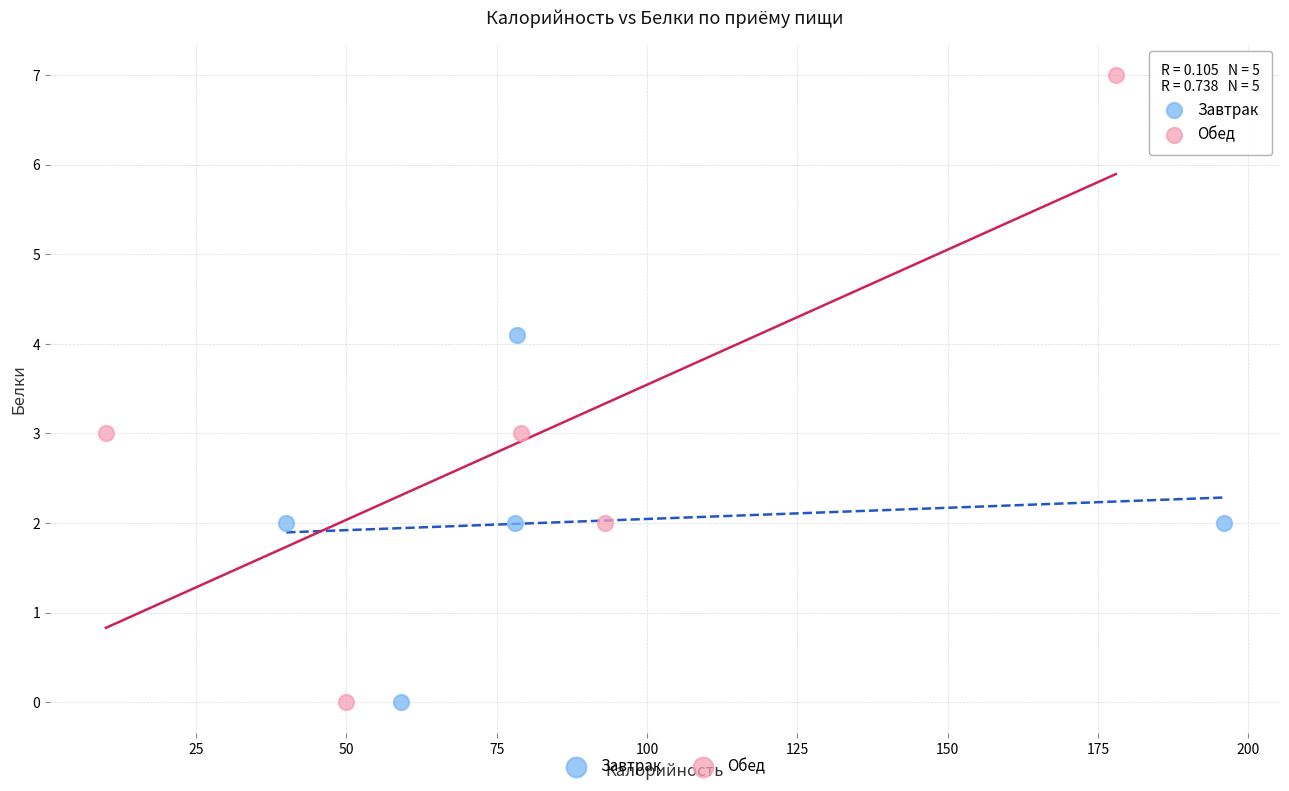

Which series has the largest Y range (max minus min)?

Обед